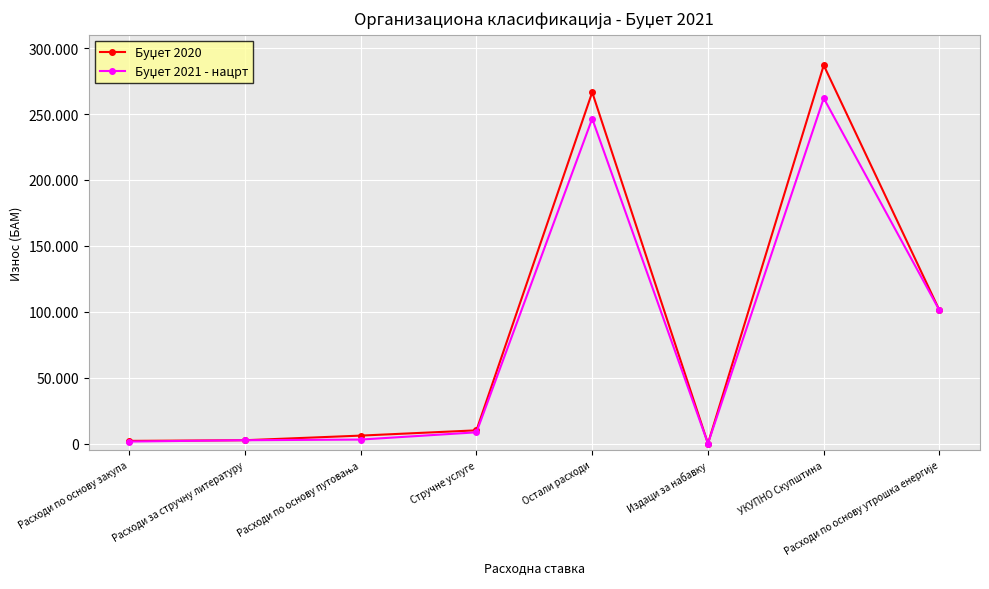

Rank the series by their average value, from highest to lowest.

Буџет 2020, Буџет 2021 - нацрт